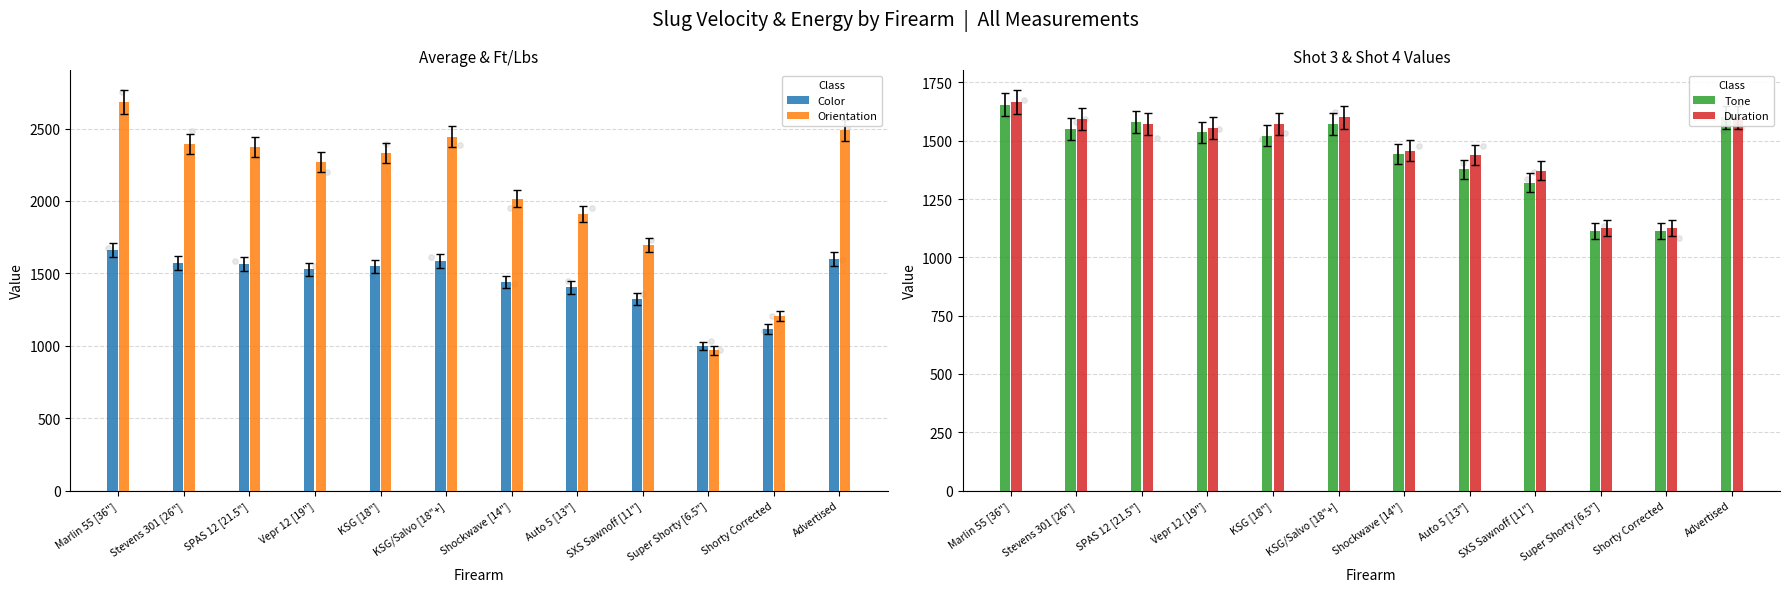

At which category is the sum across all series the highest?

Marlin 55 [36"]